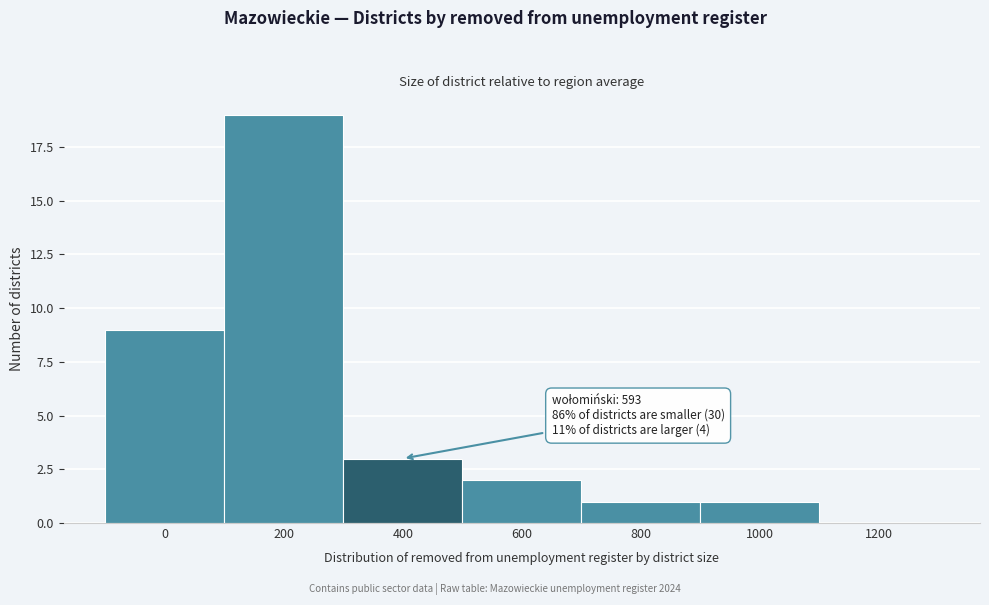

Reading left to right, what are all the values shown in this chart?

0=9	200=19	400=3	600=2	800=1	1000=1	1200=0